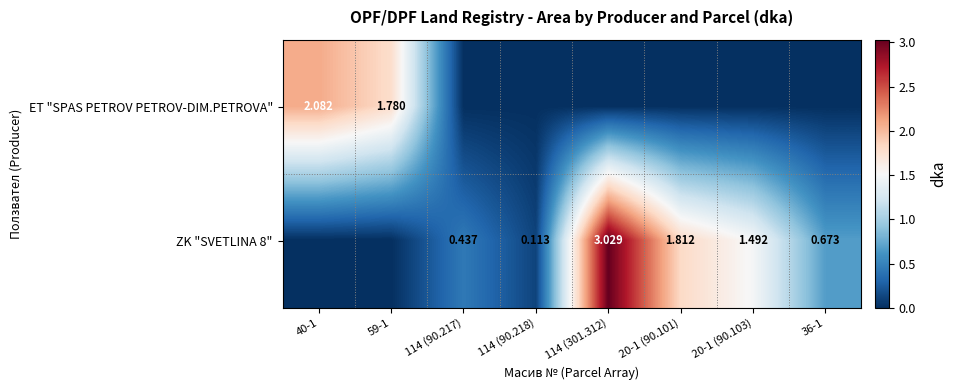

At which category is the sum across all series the highest?

114 (301.312)